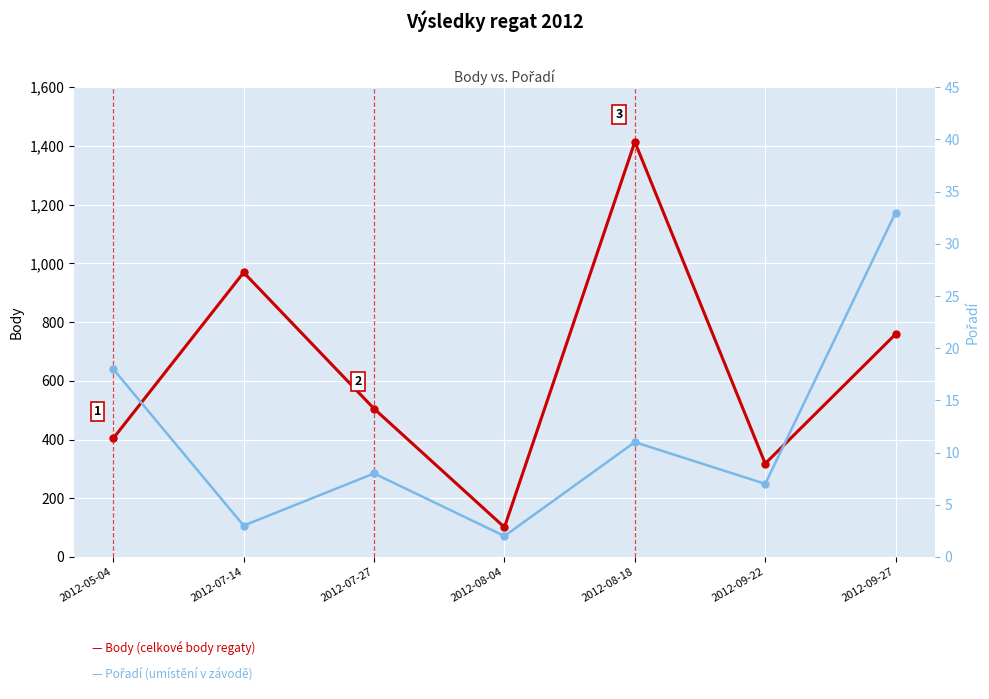

True or false: Body and Pořadí intersect in this chart.

False